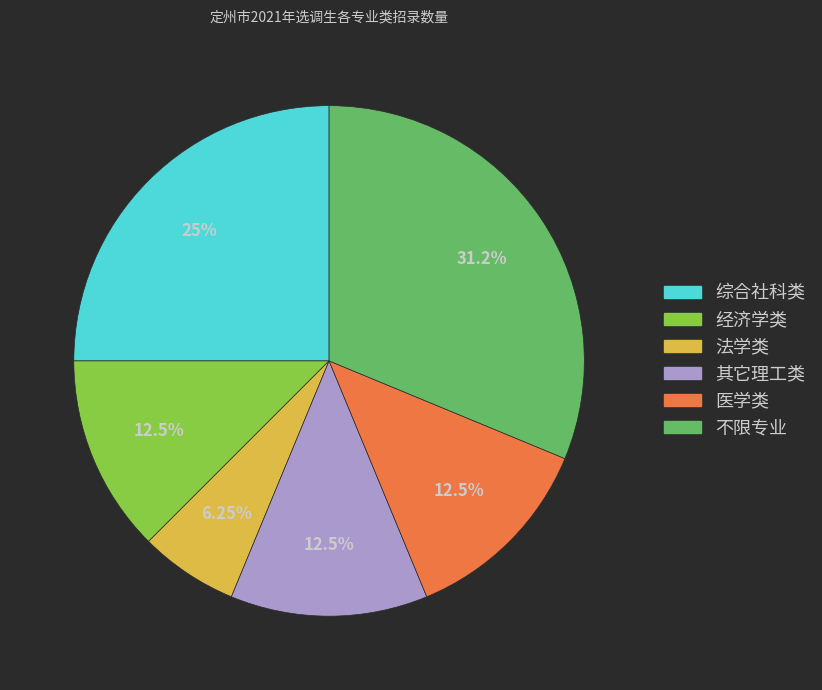

To the nearest percent, what is the difference between the 不限专业 and 法学类 slice percentages?

25%